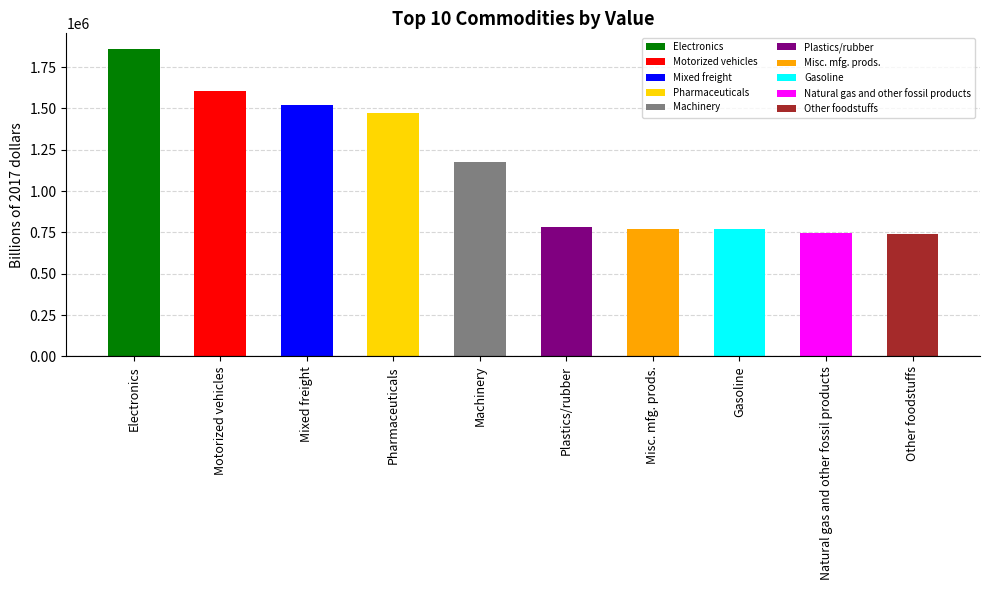

What is the approximate value at Gasoline?

771113.7